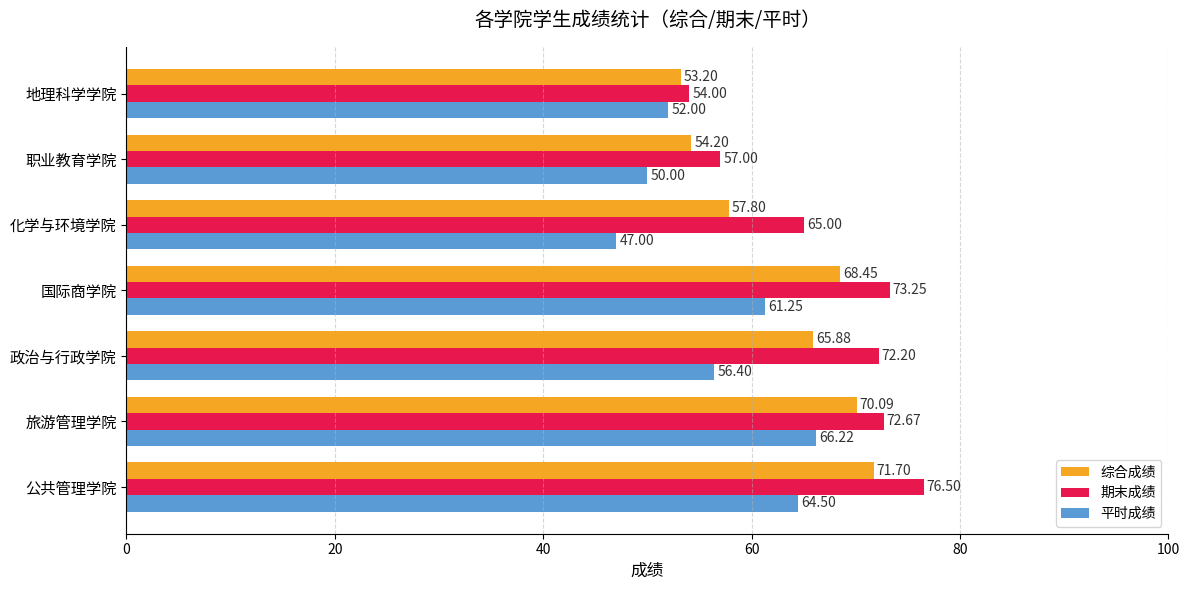

Which series has the largest range (max minus min)?

期末成绩